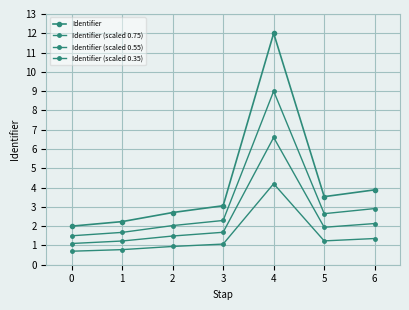

How many categories are shown in the chart?

7